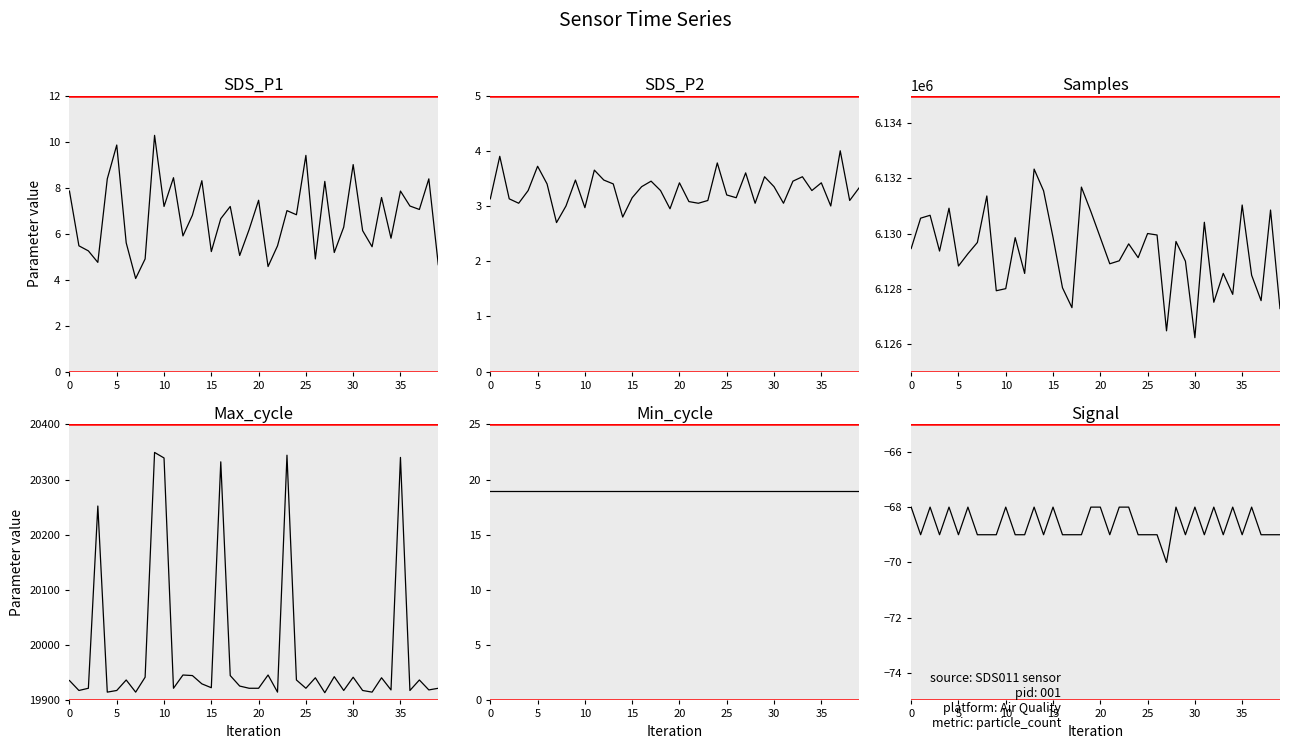

Which category has the lowest value in the Max_cycle series?

27